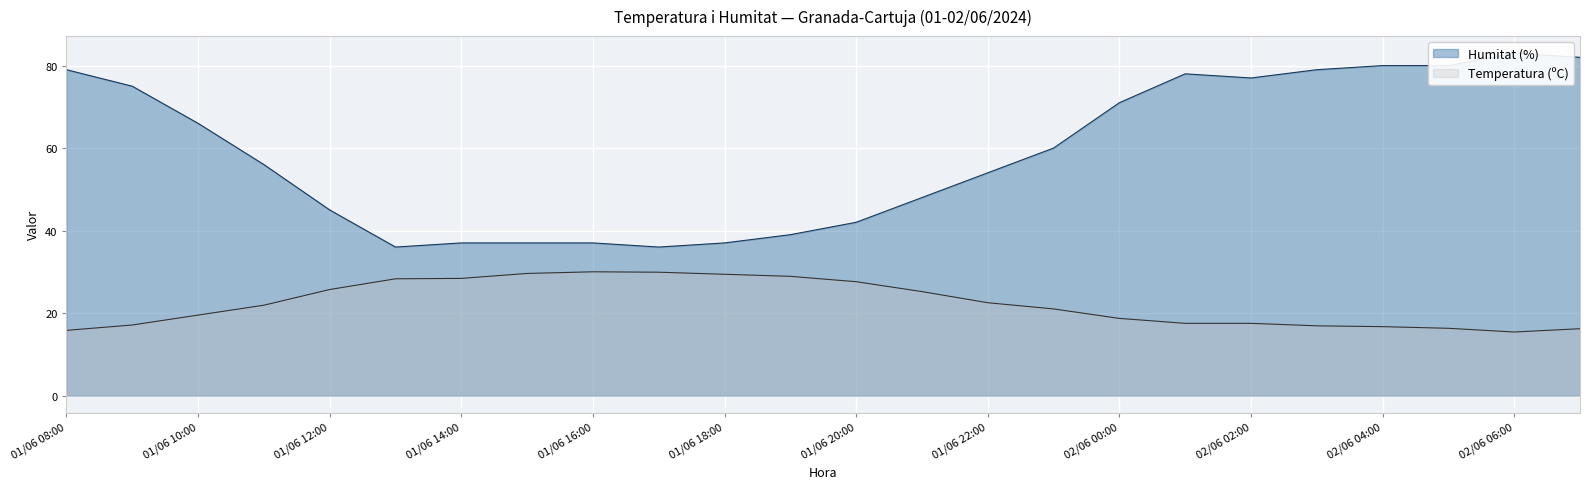

Is the value of Temperatura (ºC) at 01/06 21:00 greater than the value of Humitat (%) at 01/06 09:00?

No